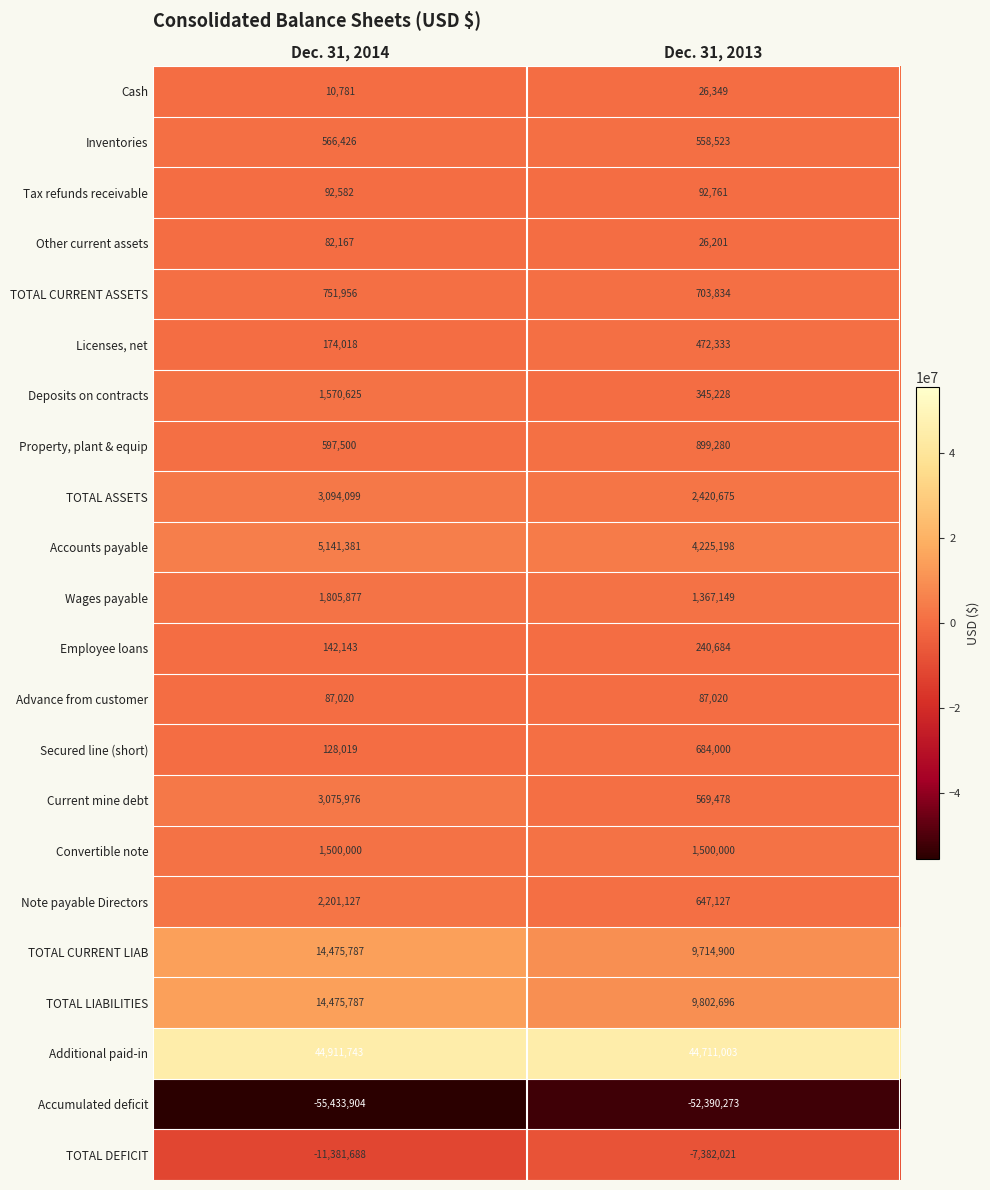

Count the number of categories in the chart.

2